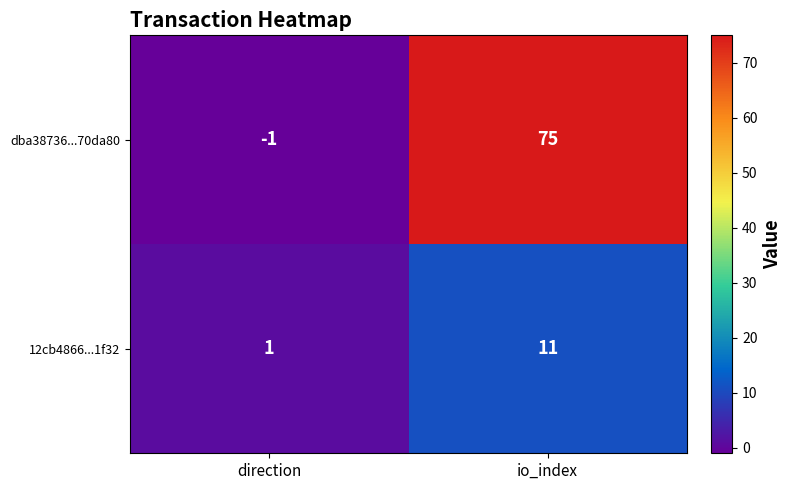

The value of 12cb4866...1f32 at io_index is 11. True or false?

True